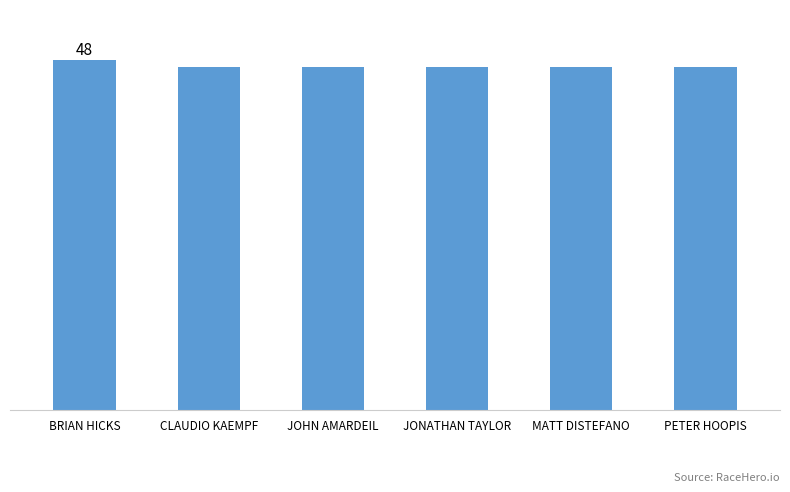

Does the chart contain any negative values?

No